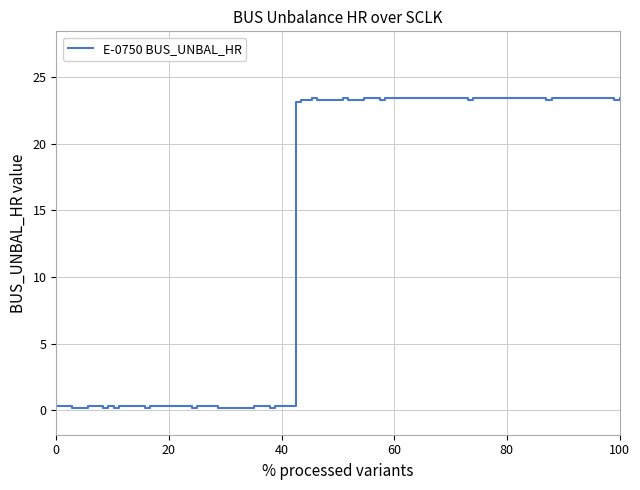

Does the chart have visible grid lines?

Yes